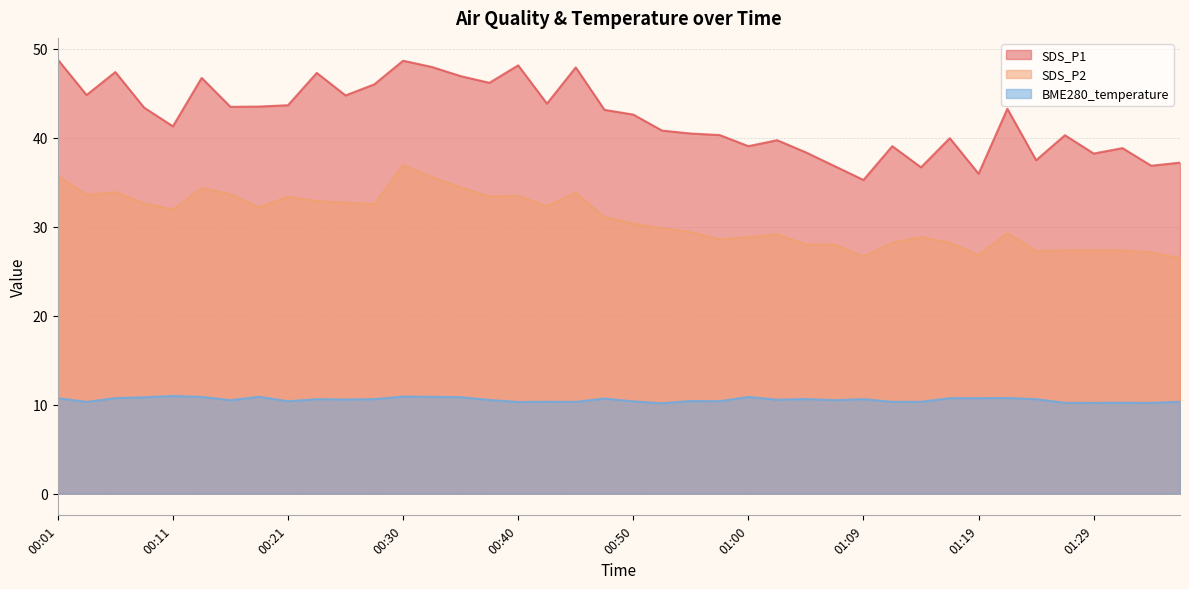

Where does the SDS_P1 series first go above 43?

00:01